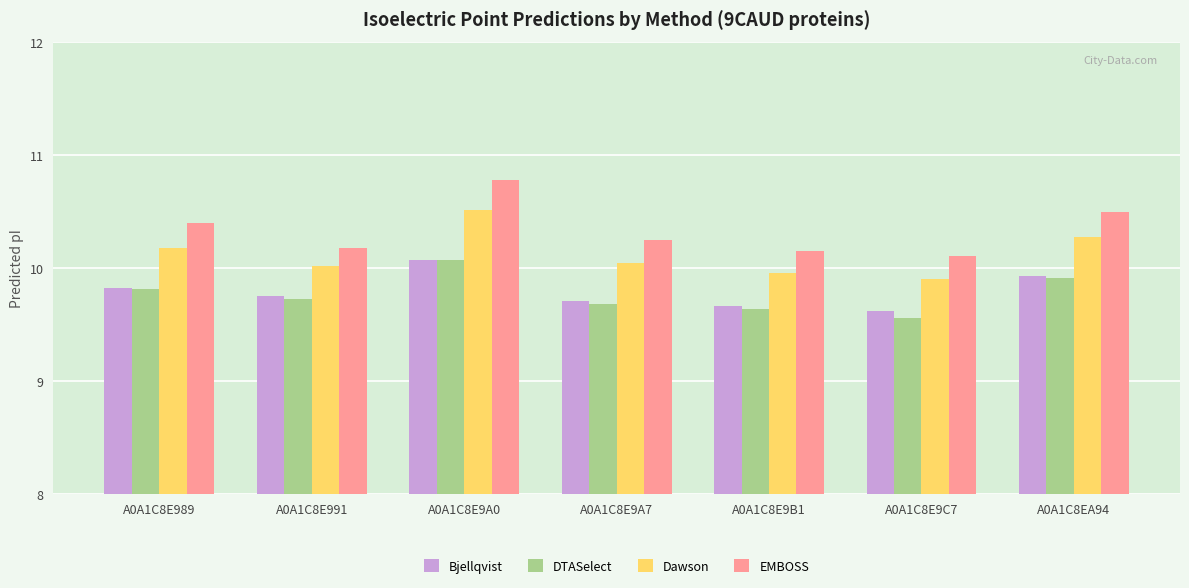

What is the difference between the highest and lowest values at A0A1C8E9B1?

0.5